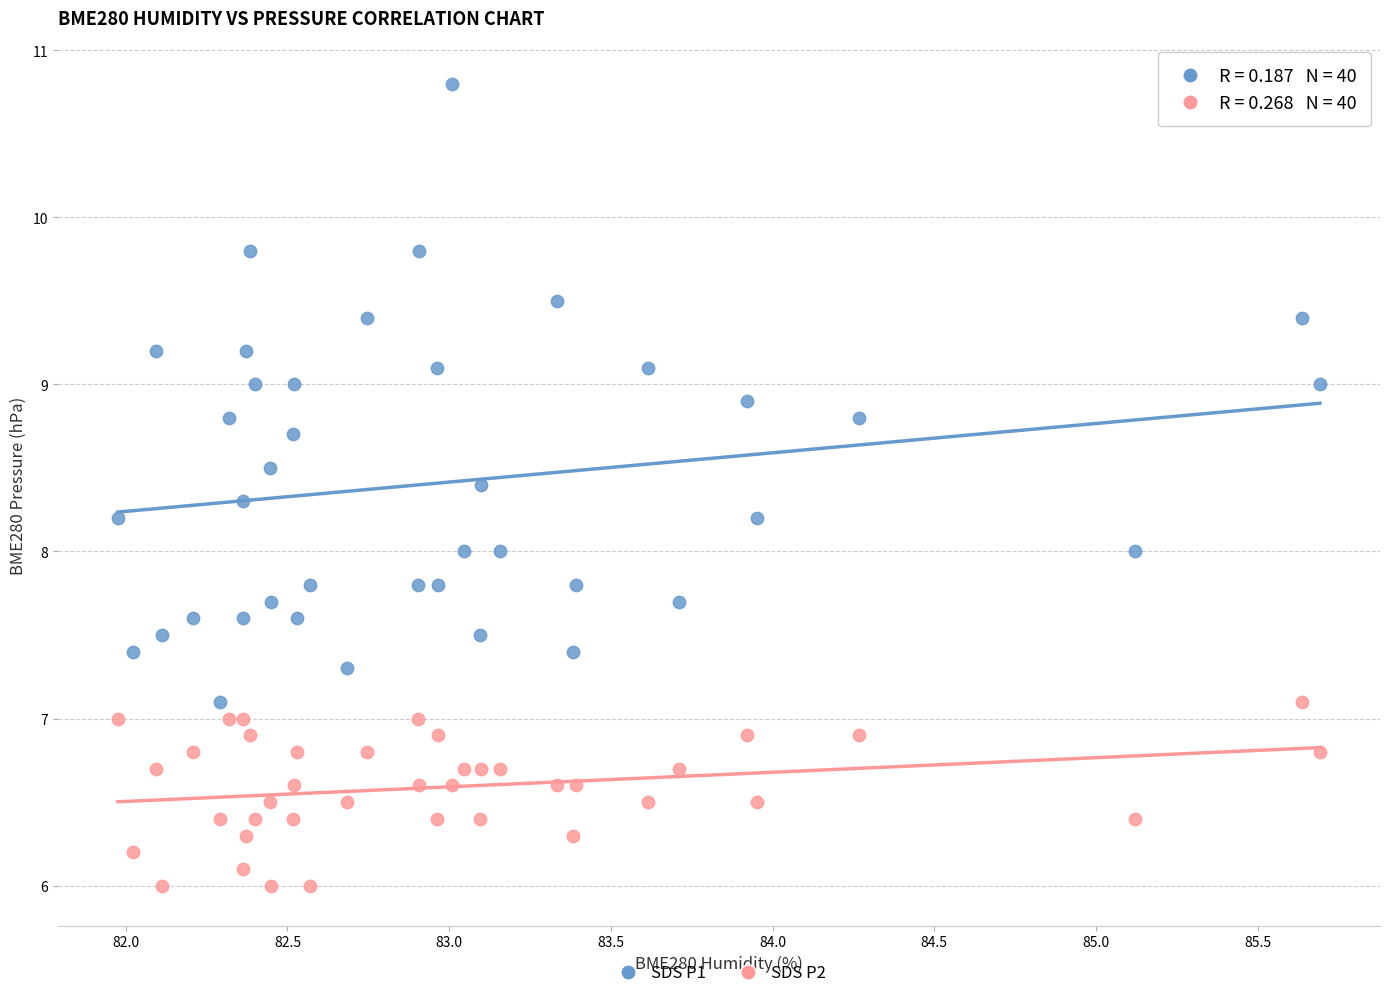

Across all data points, what is the range of X values (max minus min)?

3.7